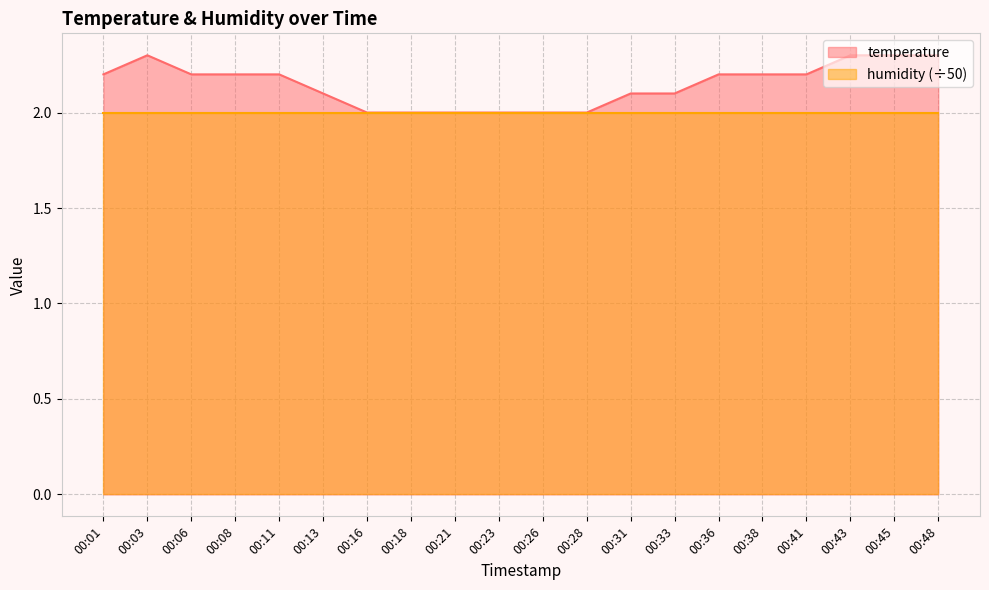

What is the average value?

2.1